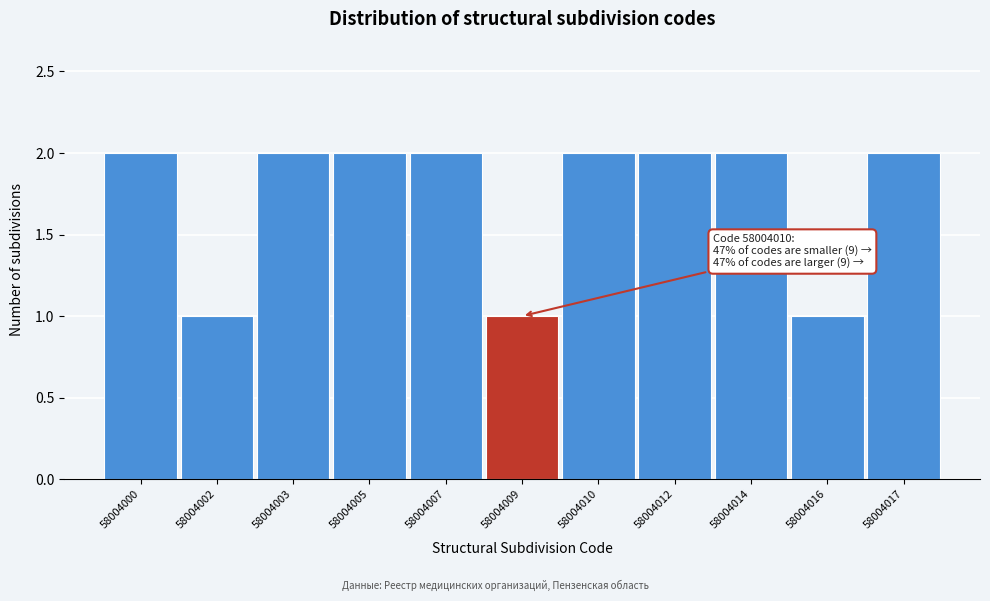

Reading left to right, what are all the values shown in this chart?

2	1	2	2	2	1	2	2	2	1	2